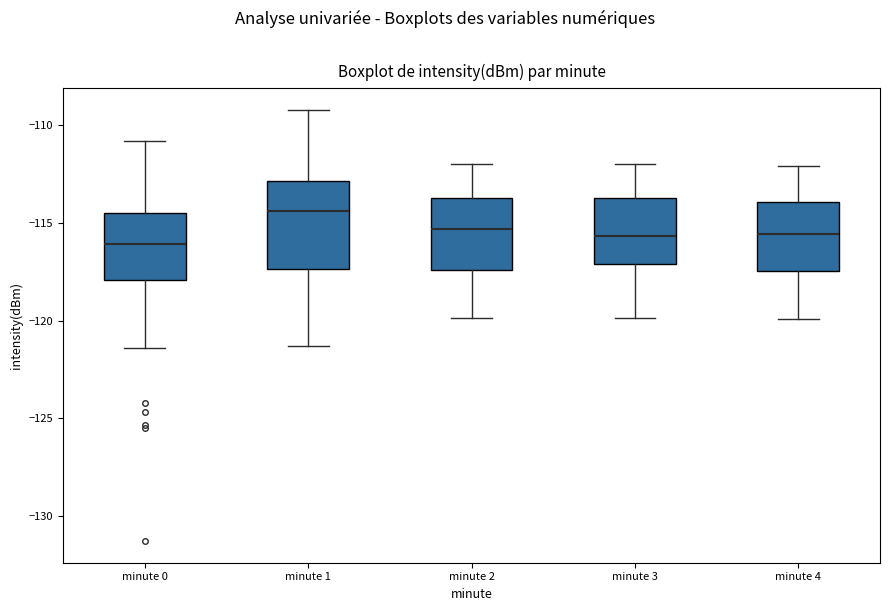

Where is the lower edge of the box for minute 2 on the y-axis? The values are not printed on the chart, so give them approximately, as read against the axis.

-117.5